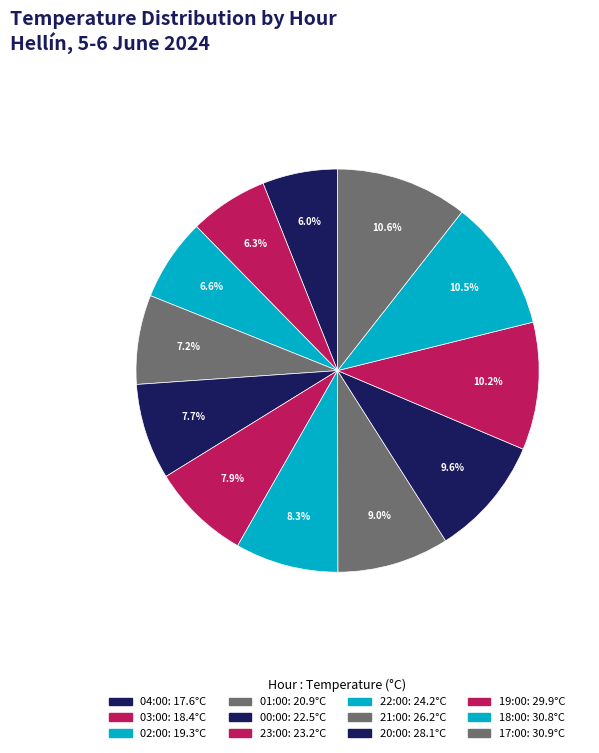

Count the number of slices in the pie.

12